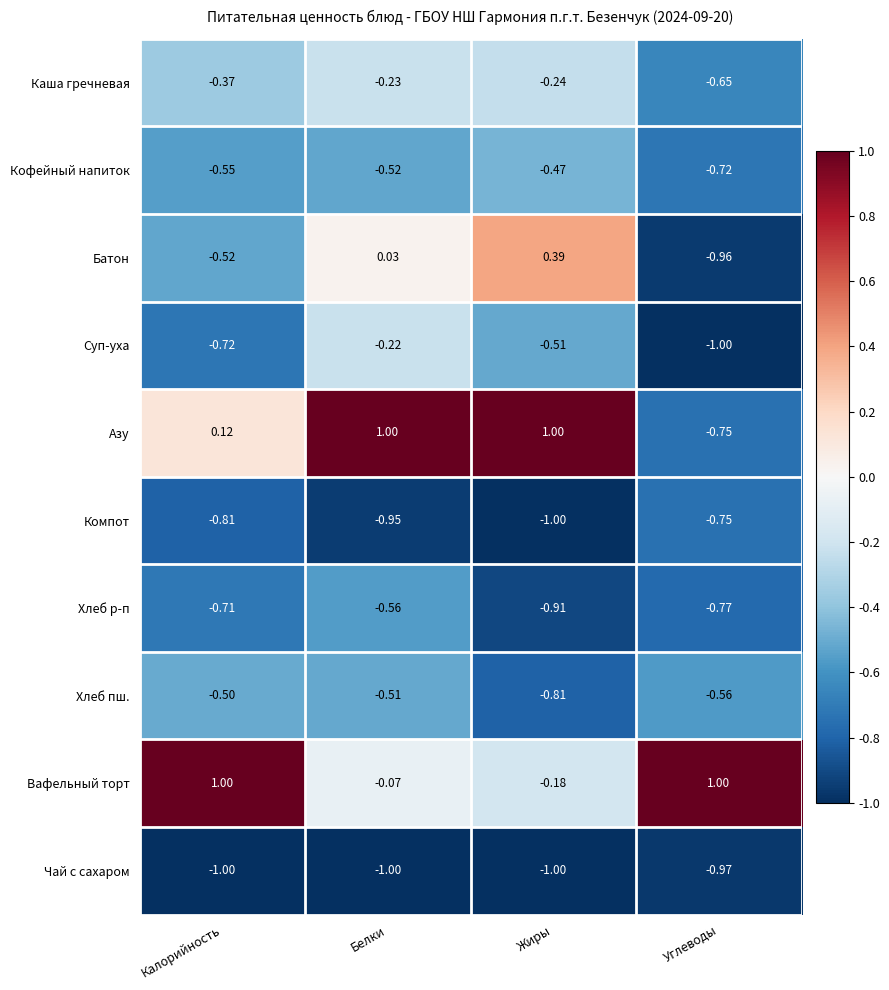

Rank the categories by Компот value from lowest to highest.

Жиры, Белки, Калорийность, Углеводы